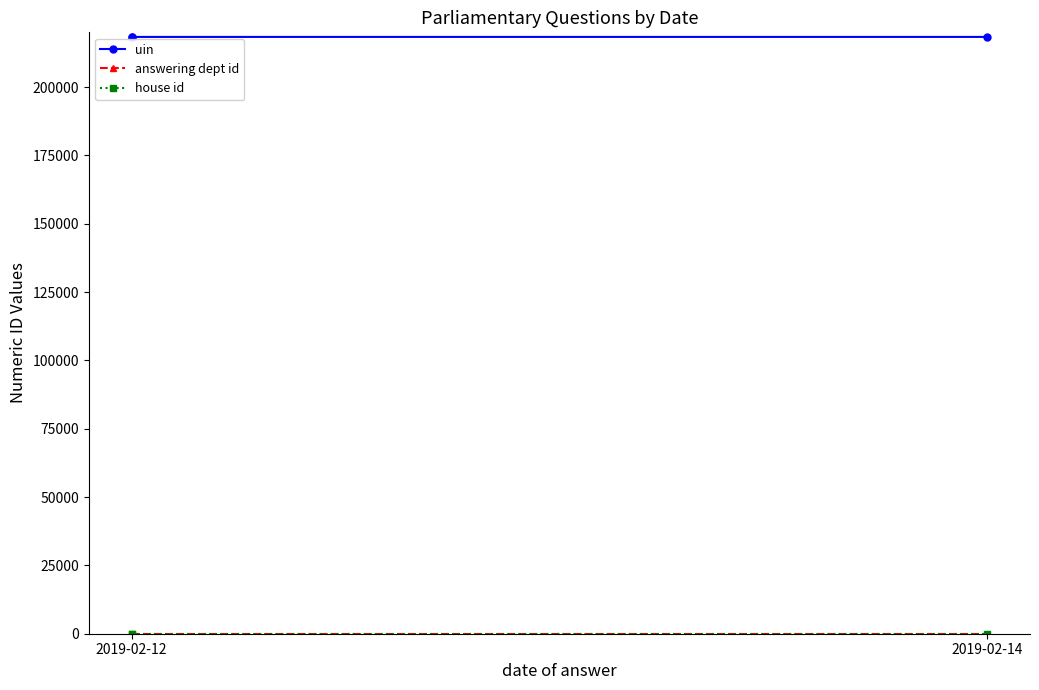

Which category has the highest value in the uin series?

2019-02-12